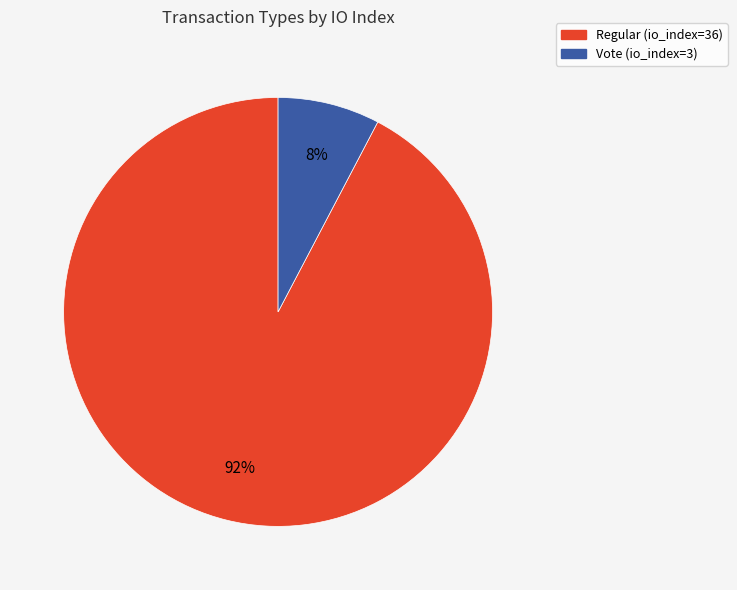

True or false: Vote (io_index=3) accounts for 19% of the total.

False